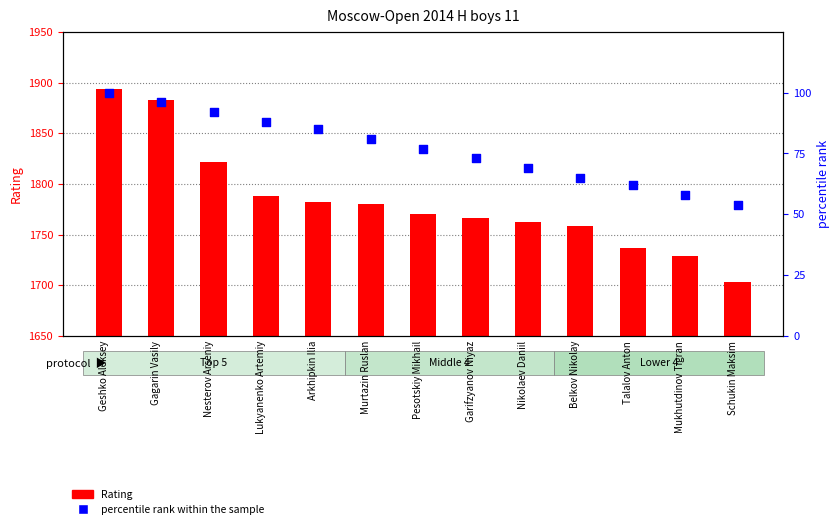

Which series reaches the minimum Y coordinate?

percentile rank within the sample